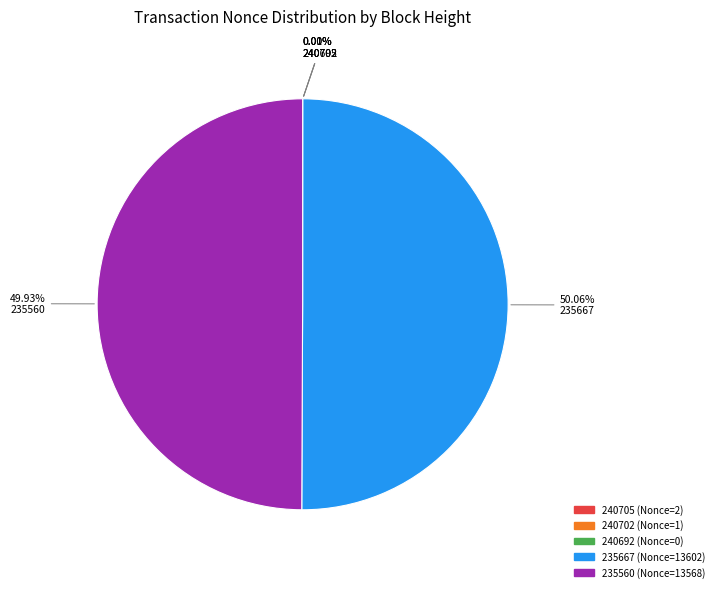

Is it true that 235667 is 38% of the pie?

False